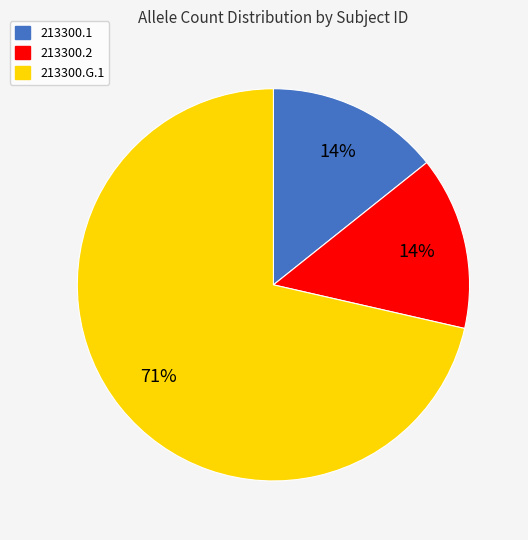

Do 213300.2 and 213300.G.1 together represent more than half of the pie?

Yes